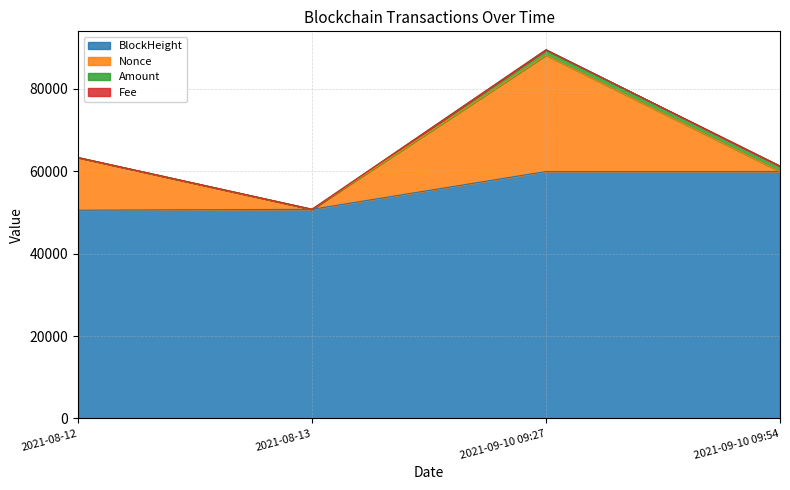

Reading right to left, list all the values displayed in this chart.

BlockHeight: 59958.0	59953.0	50773.0	50558.0
Nonce: 1.0	28250.0	0.0	12781.0
Amount: 1318.5	1318.5	20.8	21.9
Fee: 0.0	0.0	0.1	0.0